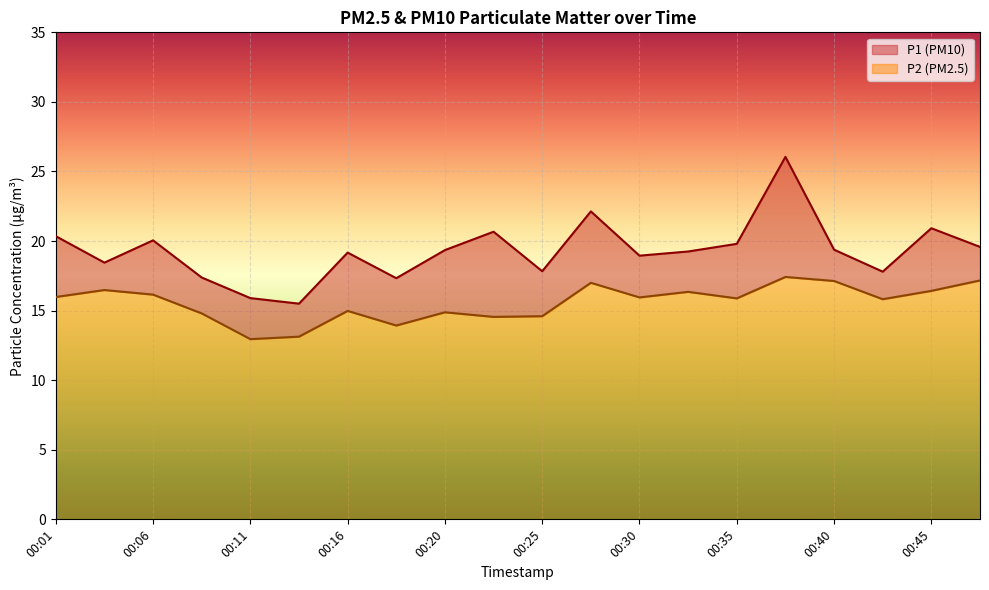

At which label does P2 first exceed 15?

00:01